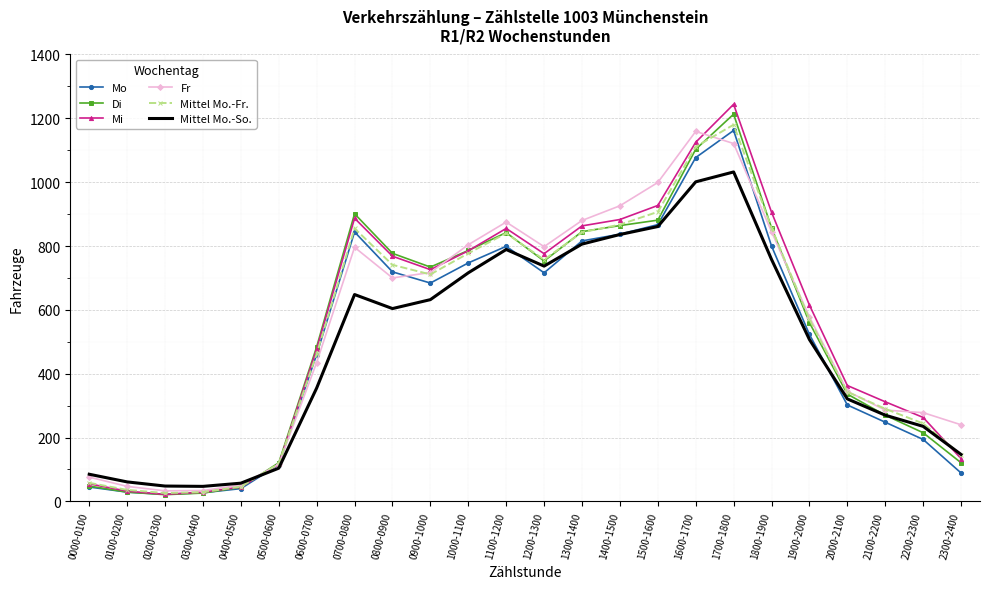

In Fr, how many points are higher than both neighbors (excluding endpoints)?

3